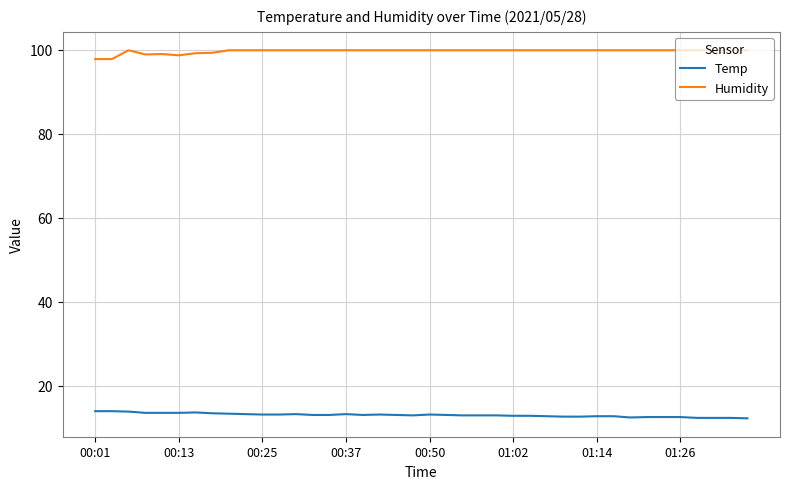

Which series has the largest total across all categories?

Humidity